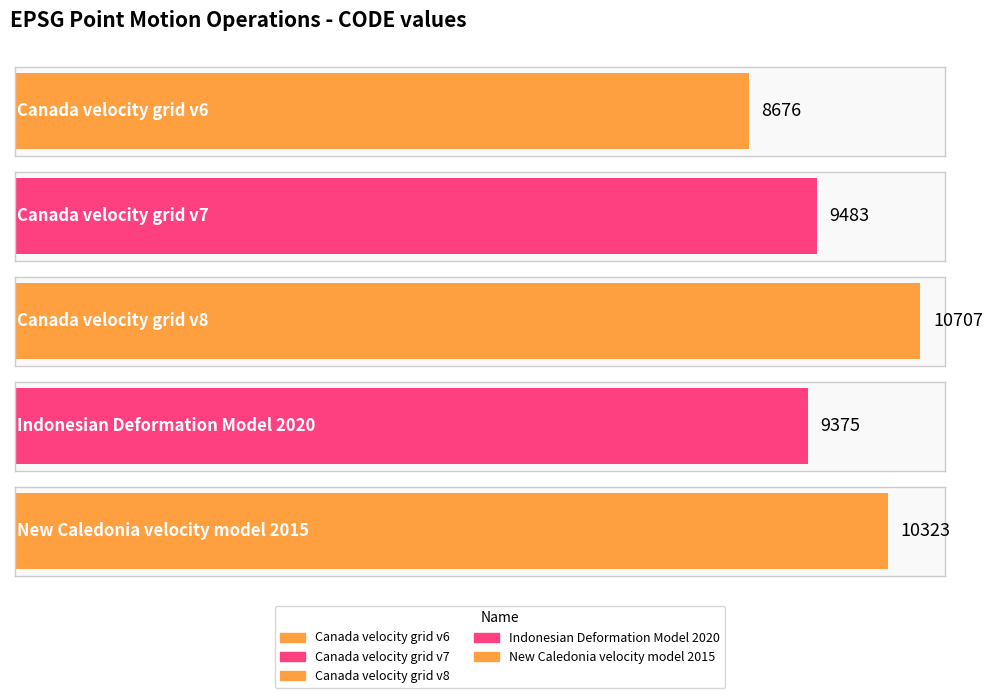

What is the sum of all values?

48564